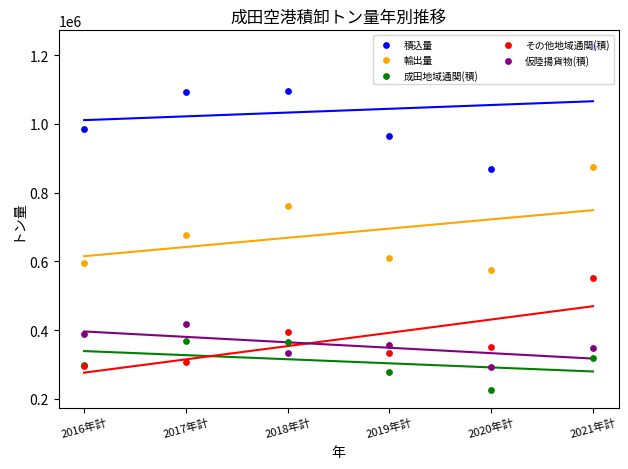

What are all the series names shown in the legend?

積込量, 輸出量, 成田地域通関(積), その他地域通関(積), 仮陸揚貨物(積)